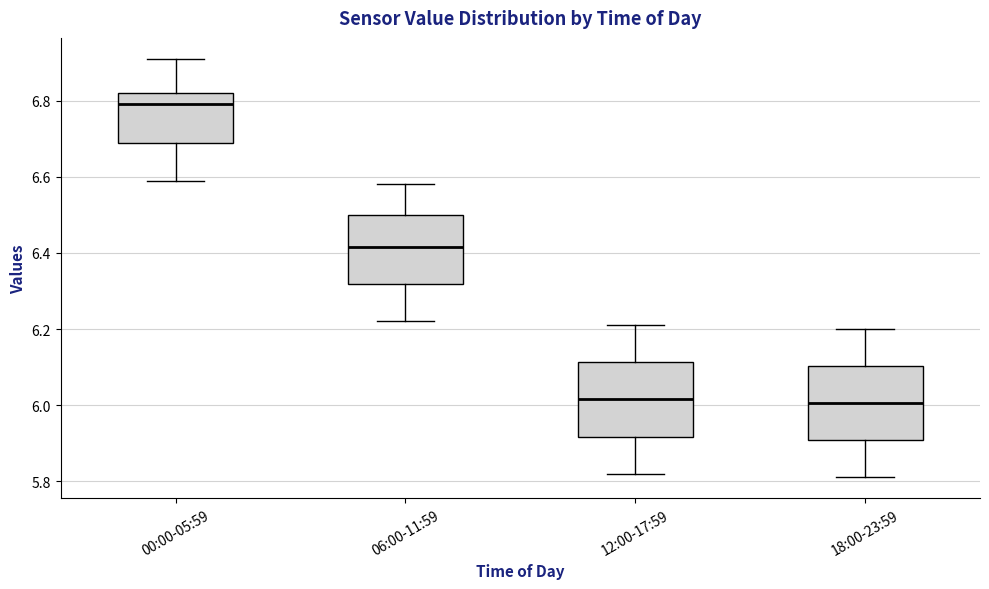

Reading left to right, read every box against the y-axis: the position of its median line, the range the box covers, and the ends of its whiskers. The values are not printed on the chart, so give them approximately, as read against the axis.

00:00-05:59: median 6.80, box 6.70 to 6.82, whiskers 6.60 to 6.92
06:00-11:59: median 6.42, box 6.32 to 6.50, whiskers 6.22 to 6.58
12:00-17:59: median 6.02, box 5.92 to 6.12, whiskers 5.82 to 6.22
18:00-23:59: median 6.00, box 5.90 to 6.10, whiskers 5.82 to 6.20